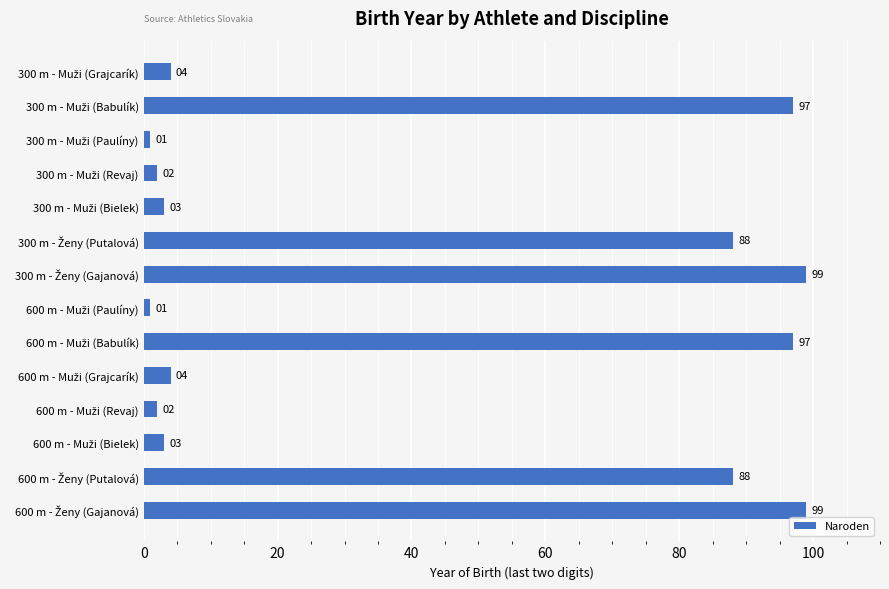

What is the greatest value displayed?

99